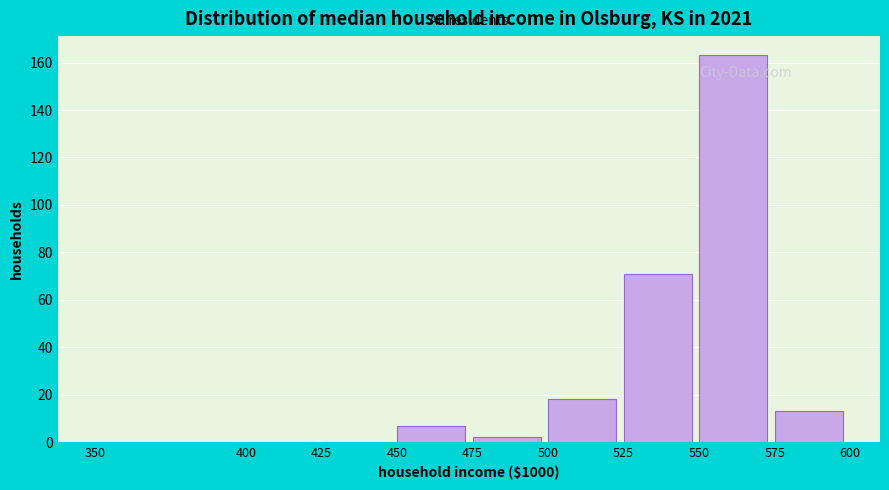

Reading left to right, list every bar in this chart as the range it spans on the x-axis followed by its height. The values are not printed on the chart, so give them approximately, as read against the axis.

350 to 400: 0
400 to 425: 0
425 to 450: 0
450 to 475: 8
475 to 500: 2
500 to 525: 18
525 to 550: 72
550 to 575: 164
575 to 600: 14